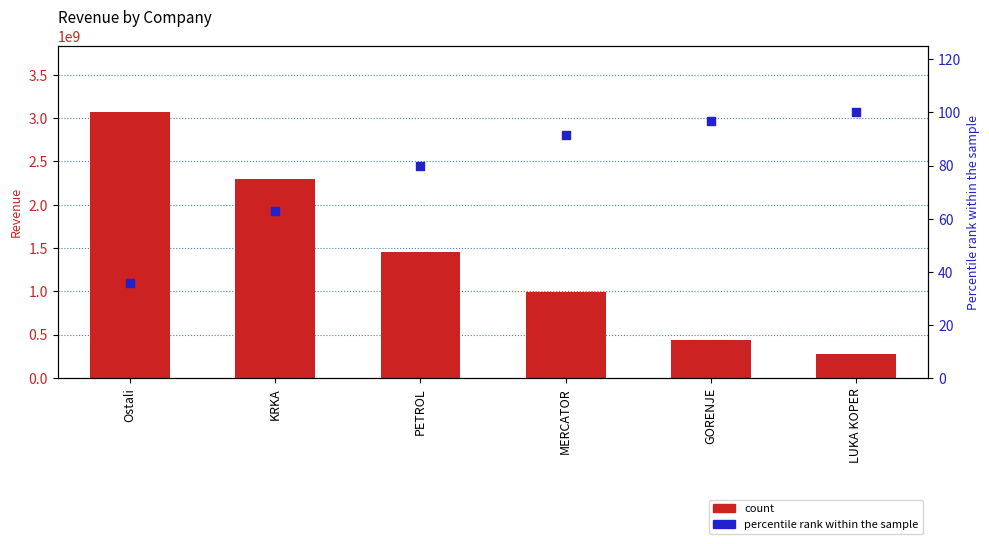

At how many categories does at least one series exceed 1609889551?

2